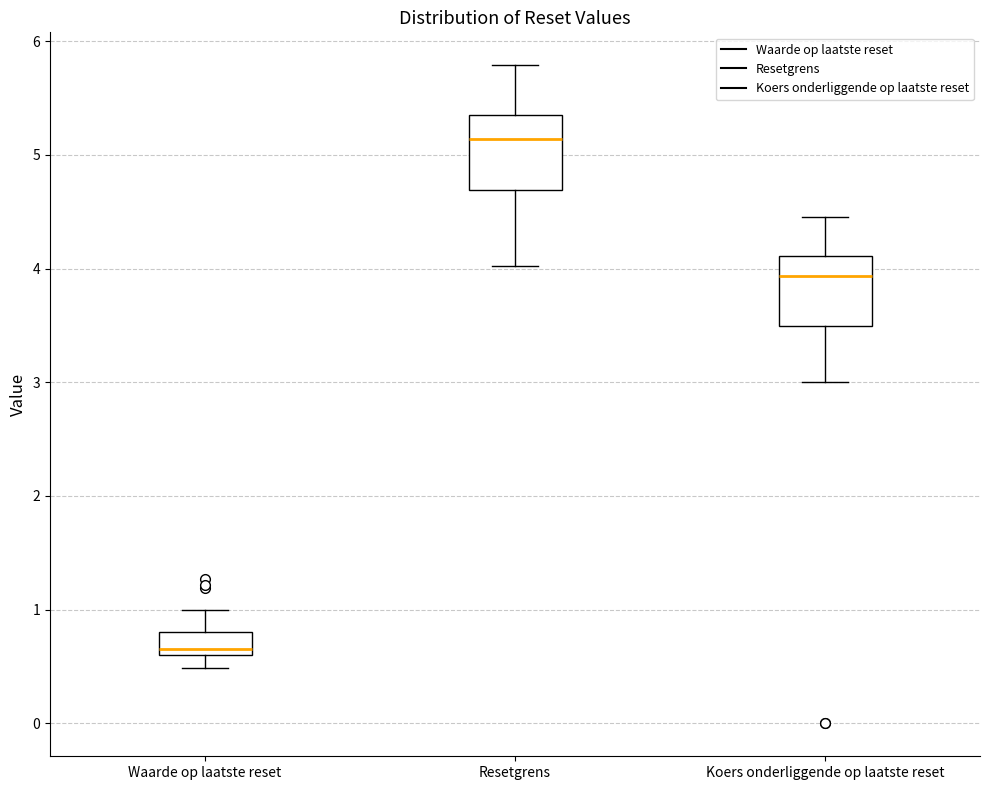

Where does the lower whisker of the box for Waarde op laatste reset end on the y-axis? The values are not printed on the chart, so give them approximately, as read against the axis.

0.5